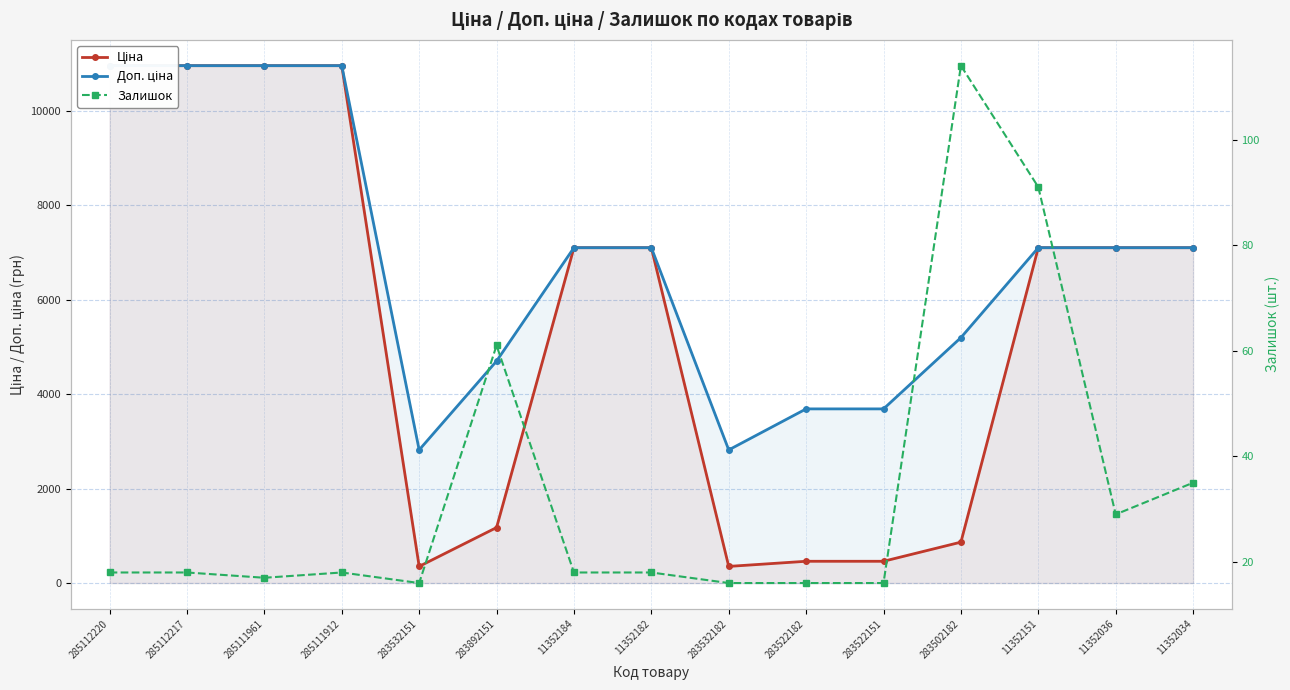

Which label corresponds to the smallest value in the chart?

283532151